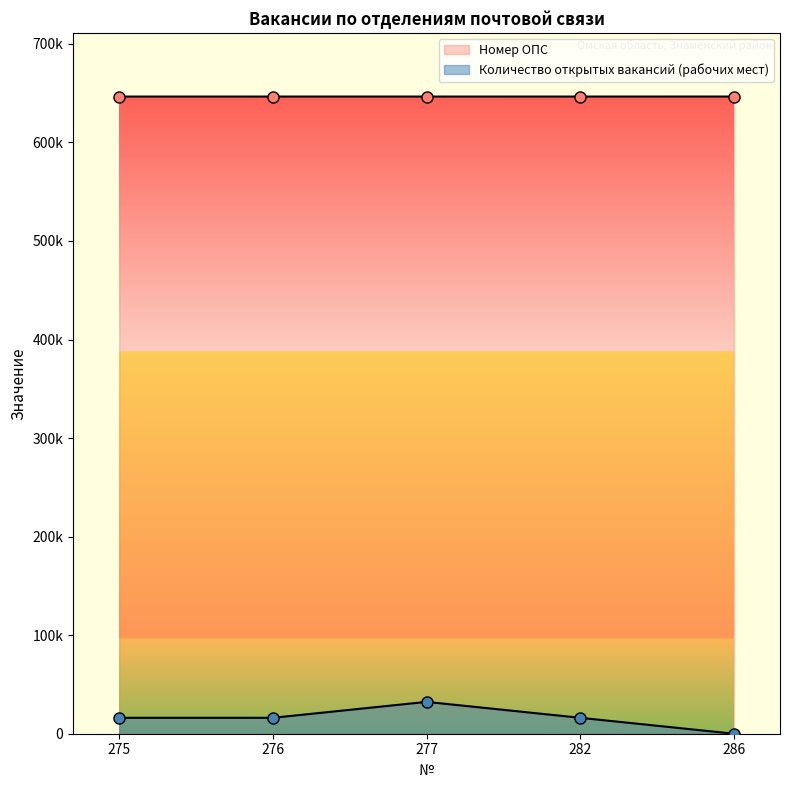

True or false: Номер ОПС has more than 2 points higher than both neighbors.

False